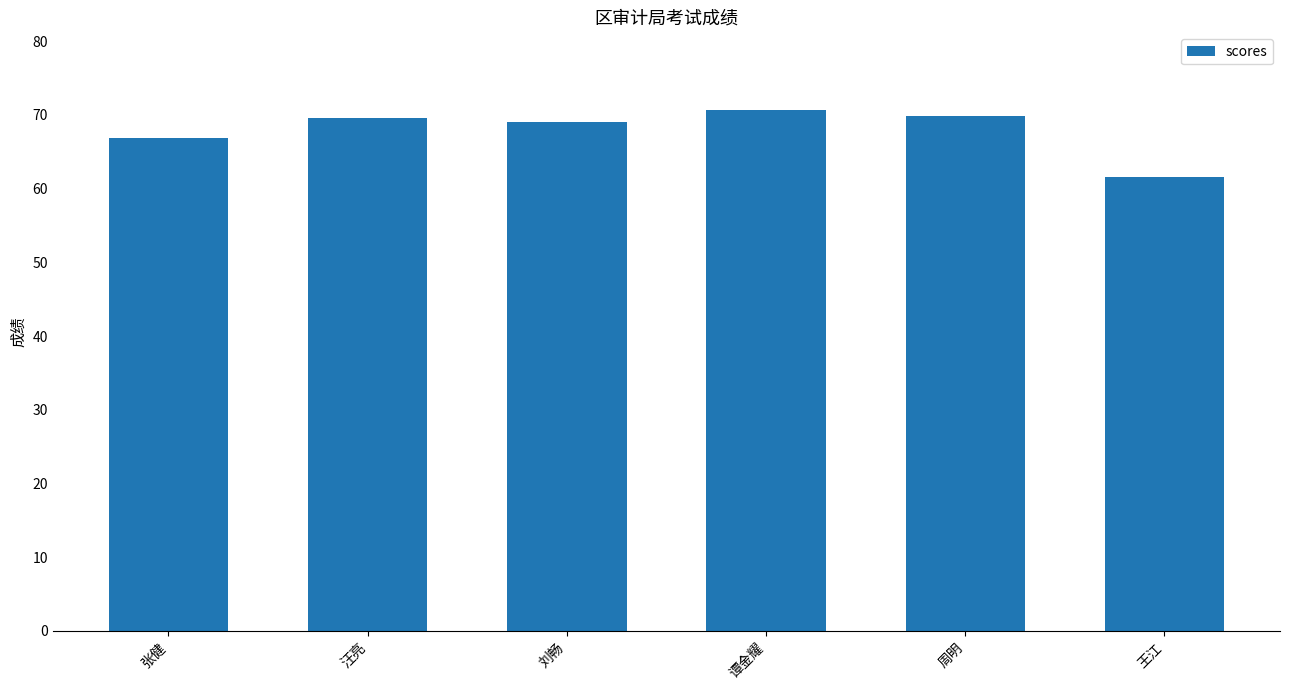

What is the approximate value at 刘畅?

69.0